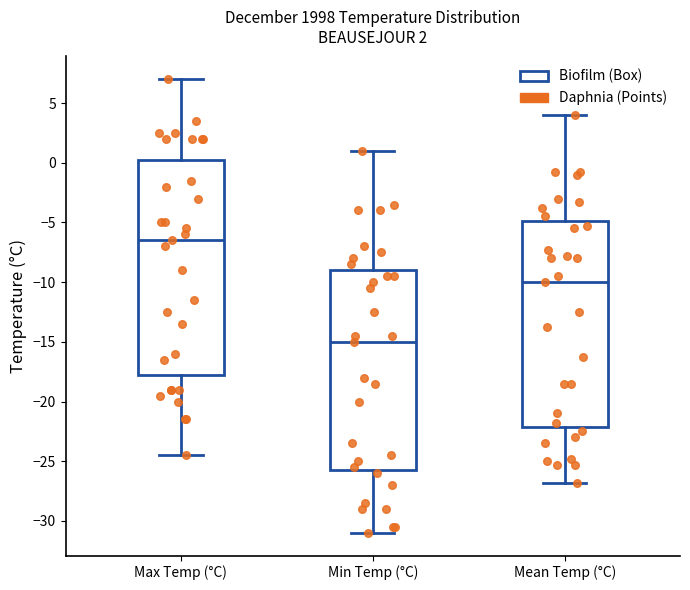

Which box's median line is the lowest?

Min Temp (°C)